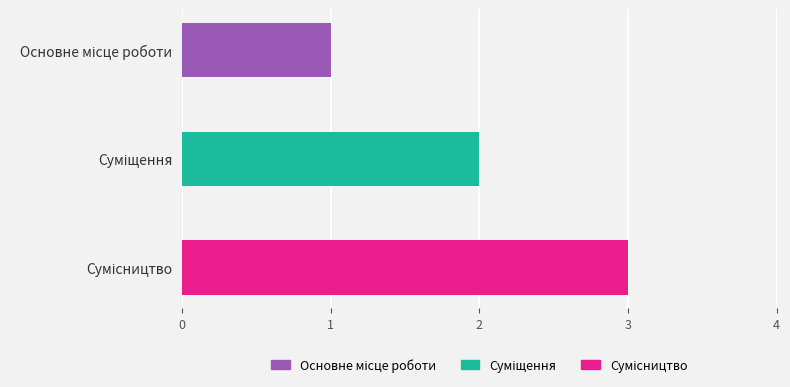

What is the greatest value displayed?

3